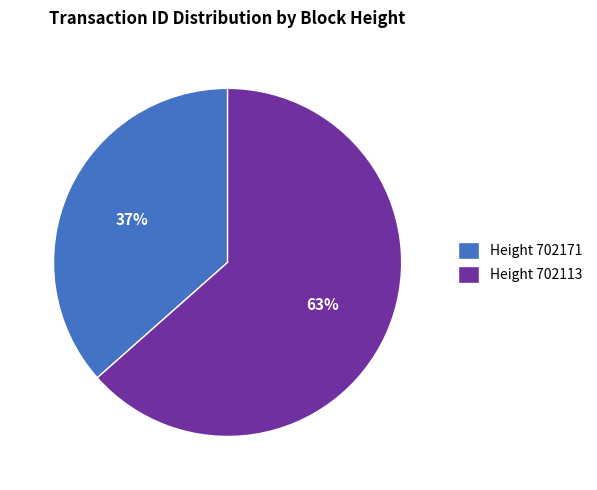

What is the ratio of the value at Height 702171 to the value at Height 702113?

0.6